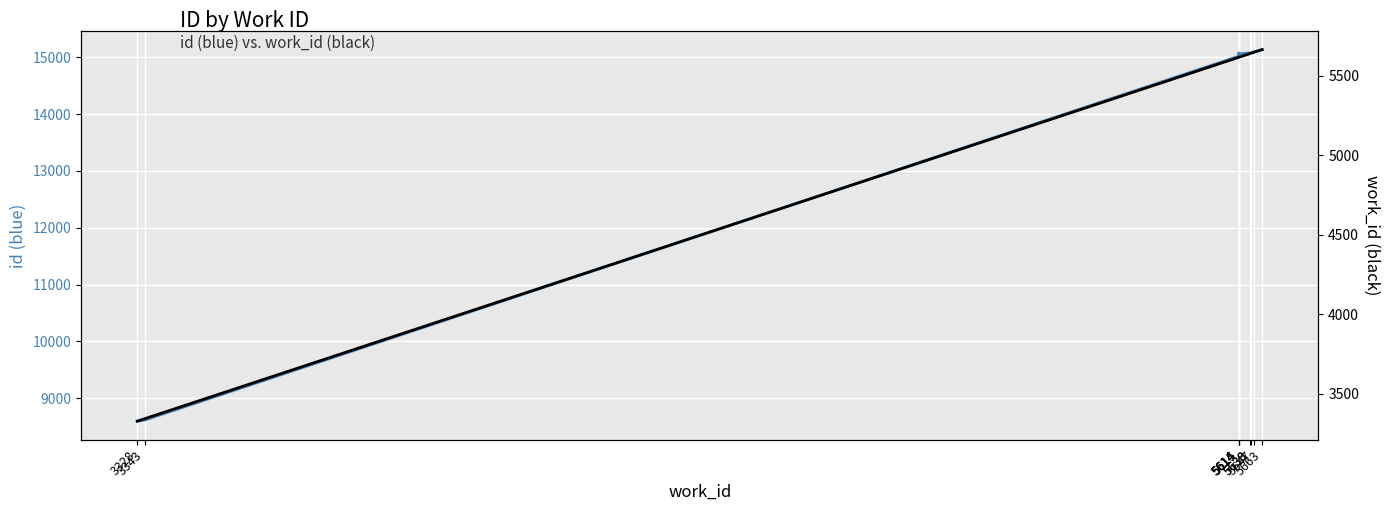

Between 5614 and 5615, which is larger?

5615